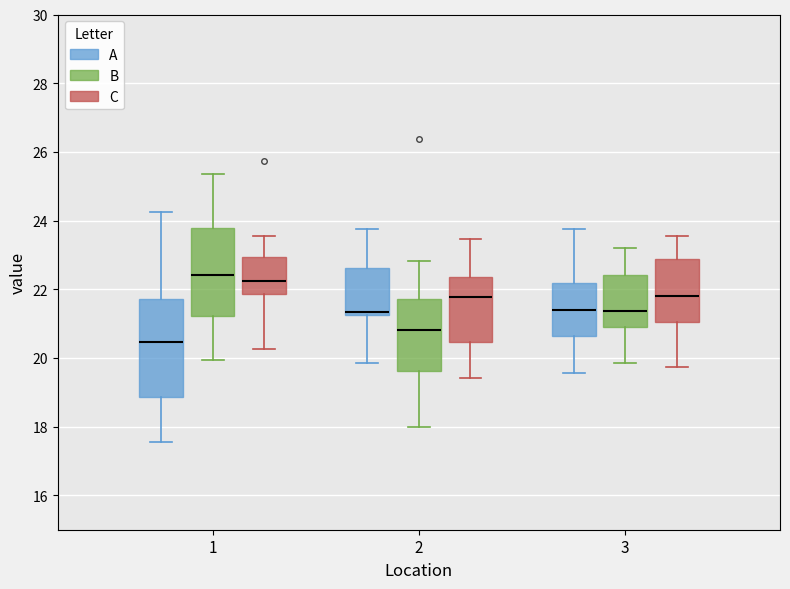

Comparing the boxes themselves (not the whiskers), which one is the tallest?

1 (A)